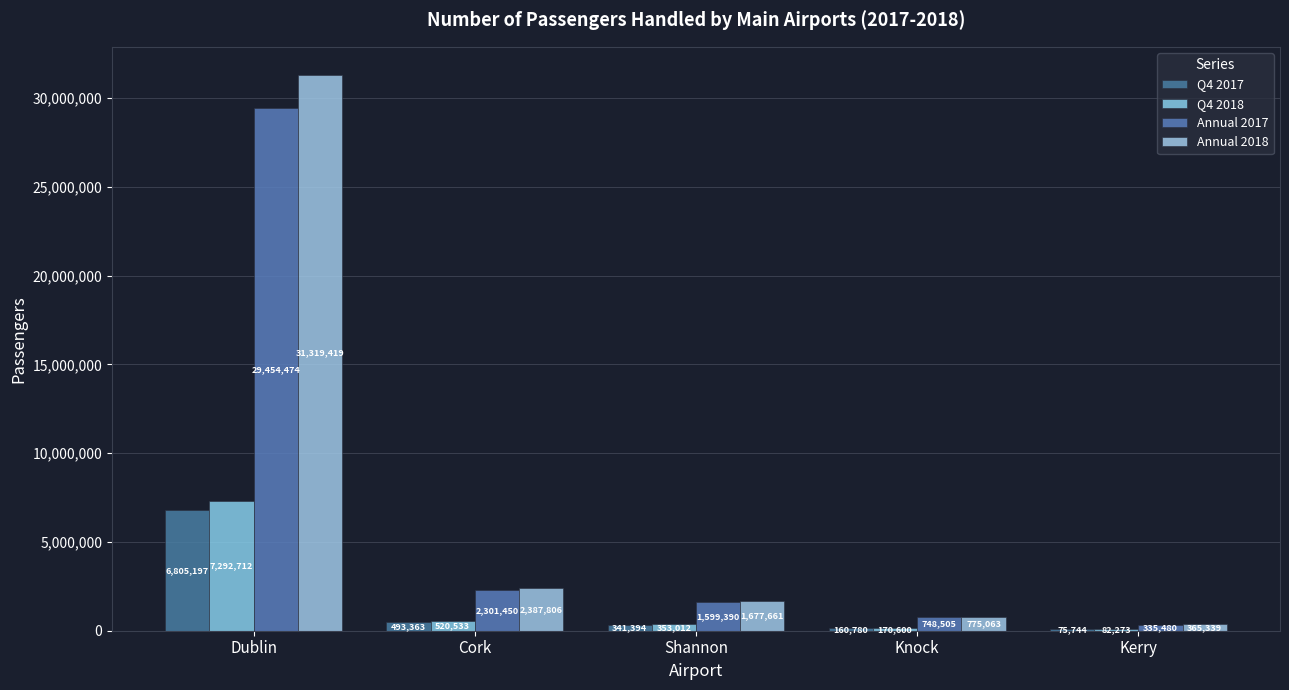

What position from the left is Kerry?

5